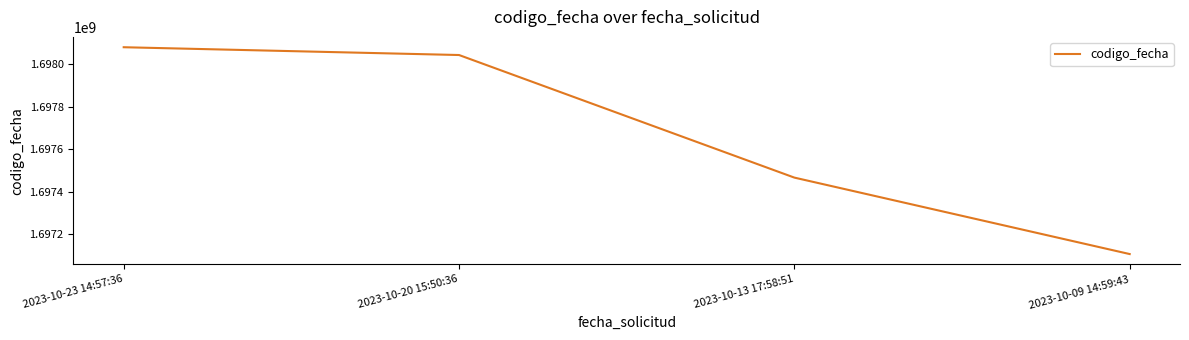

Reading left to right, list all the values displayed in this chart.

2023-10-23 14:57:36=1698080456	2023-10-20 15:50:36=1698043811	2023-10-13 17:58:51=1697467373	2023-10-09 14:59:43=1697107829